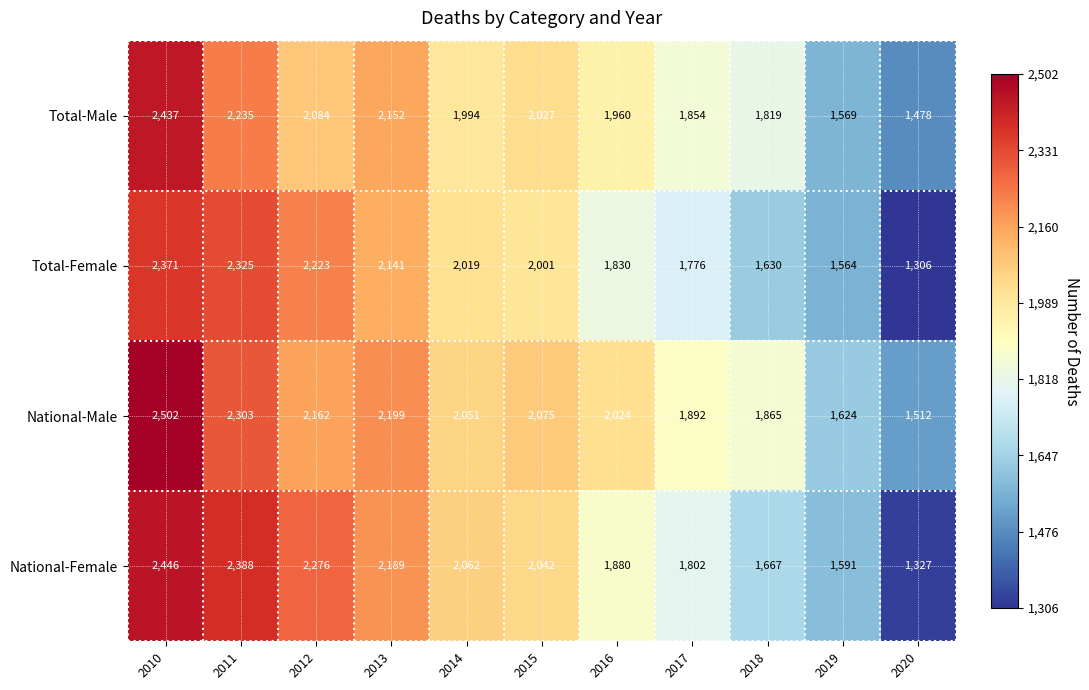

Rank the categories by National-Male value from lowest to highest.

2020, 2019, 2018, 2017, 2016, 2014, 2015, 2012, 2013, 2011, 2010